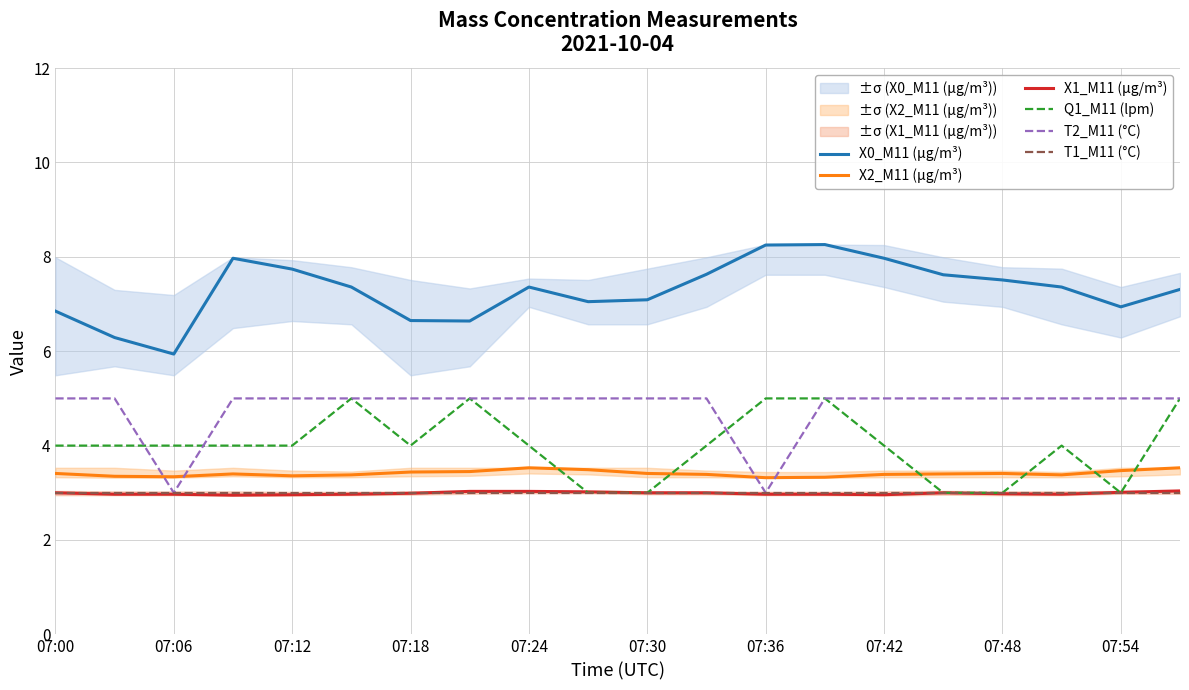

How many distinct data groups are displayed?

6